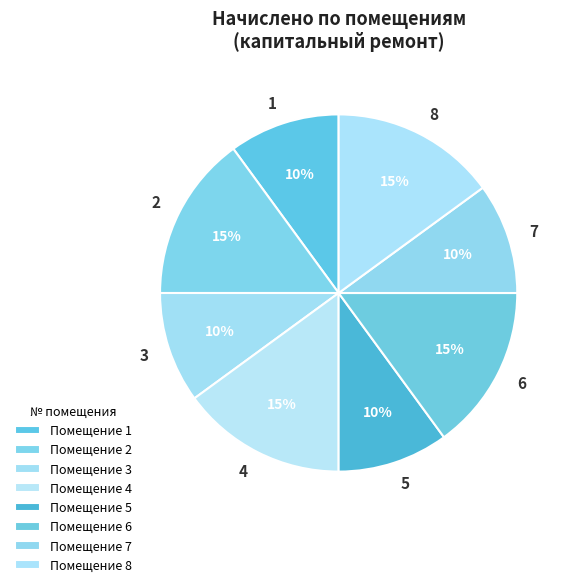

To the nearest percent, what is the difference between the 1 and 2 slice percentages?

5%